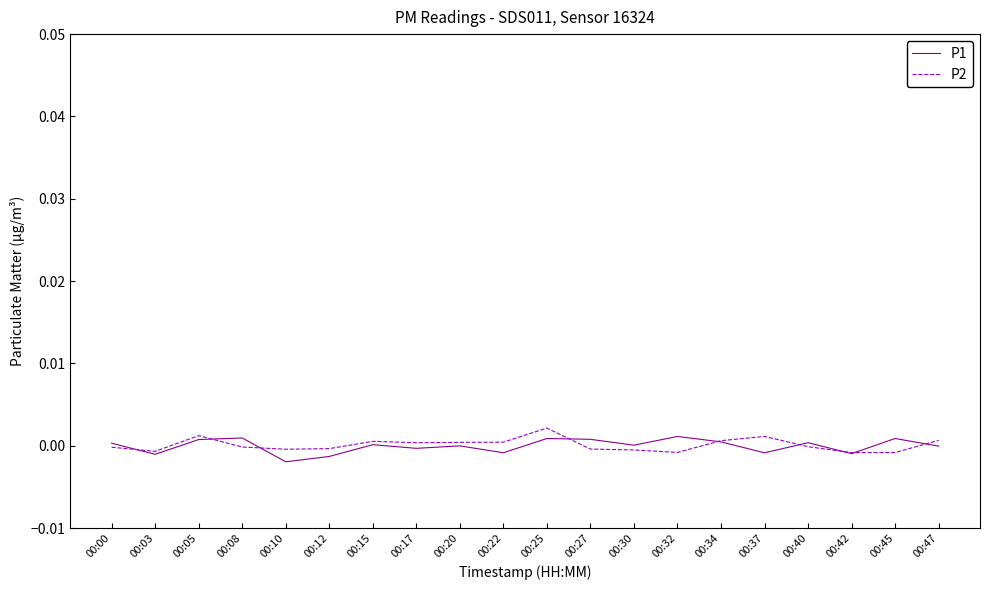

True or false: P1 and P2 intersect in this chart.

True